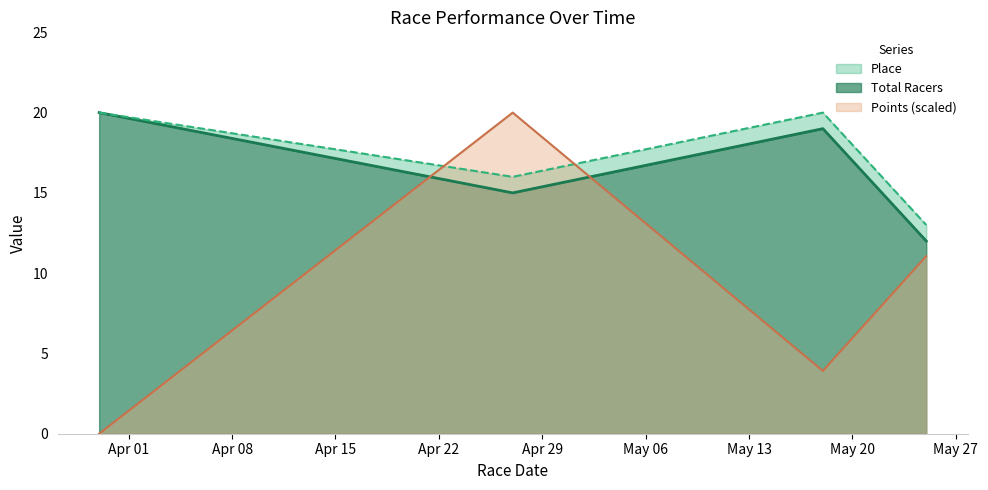

Rank the categories by Total Racers value from highest to lowest.

2014-03-30, 2014-05-18, 2014-04-27, 2014-05-25